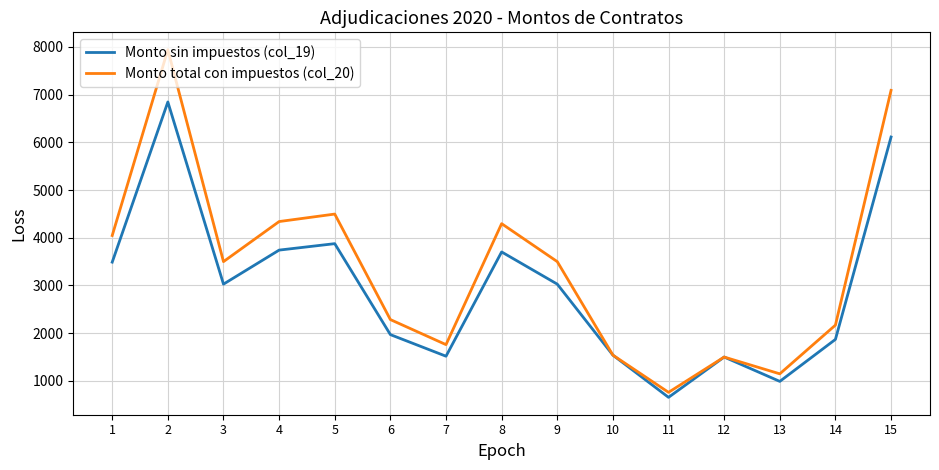

What value does the Monto sin impuestos (col_19) series have at 3?

3028.1